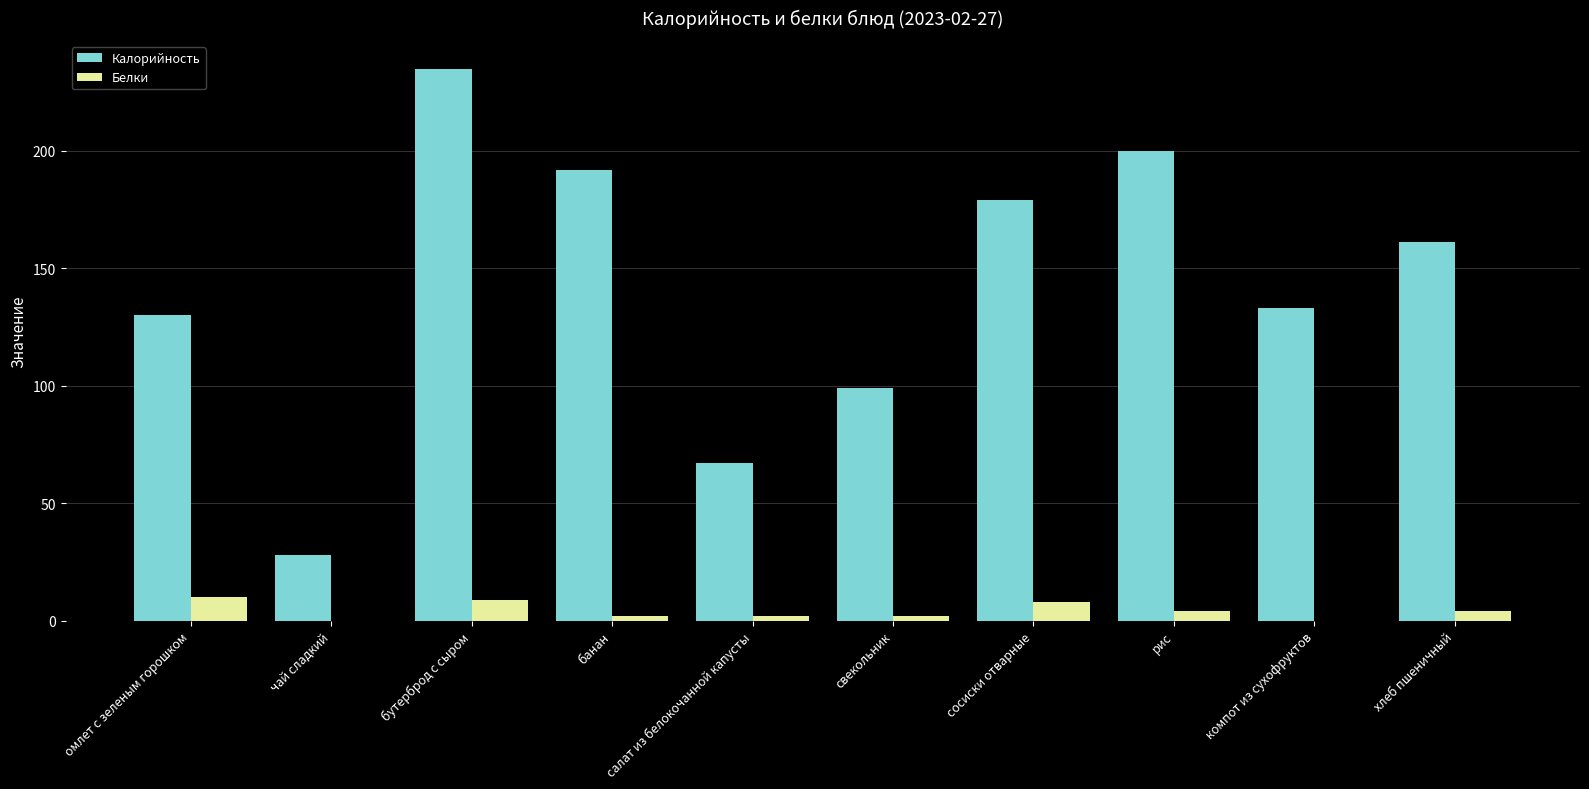

The value of Калорийность at омлет с зеленым горошком is 130. True or false?

True